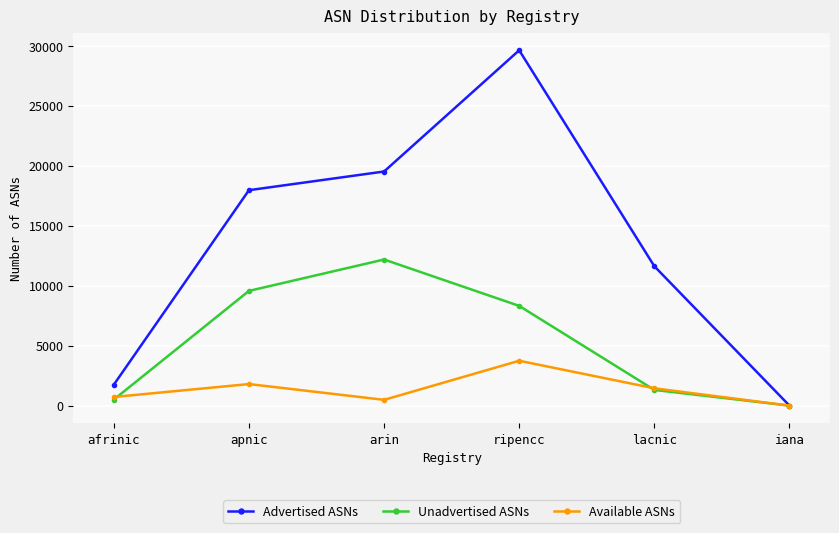

What is the spread (max minus min) of values at arin?

19042